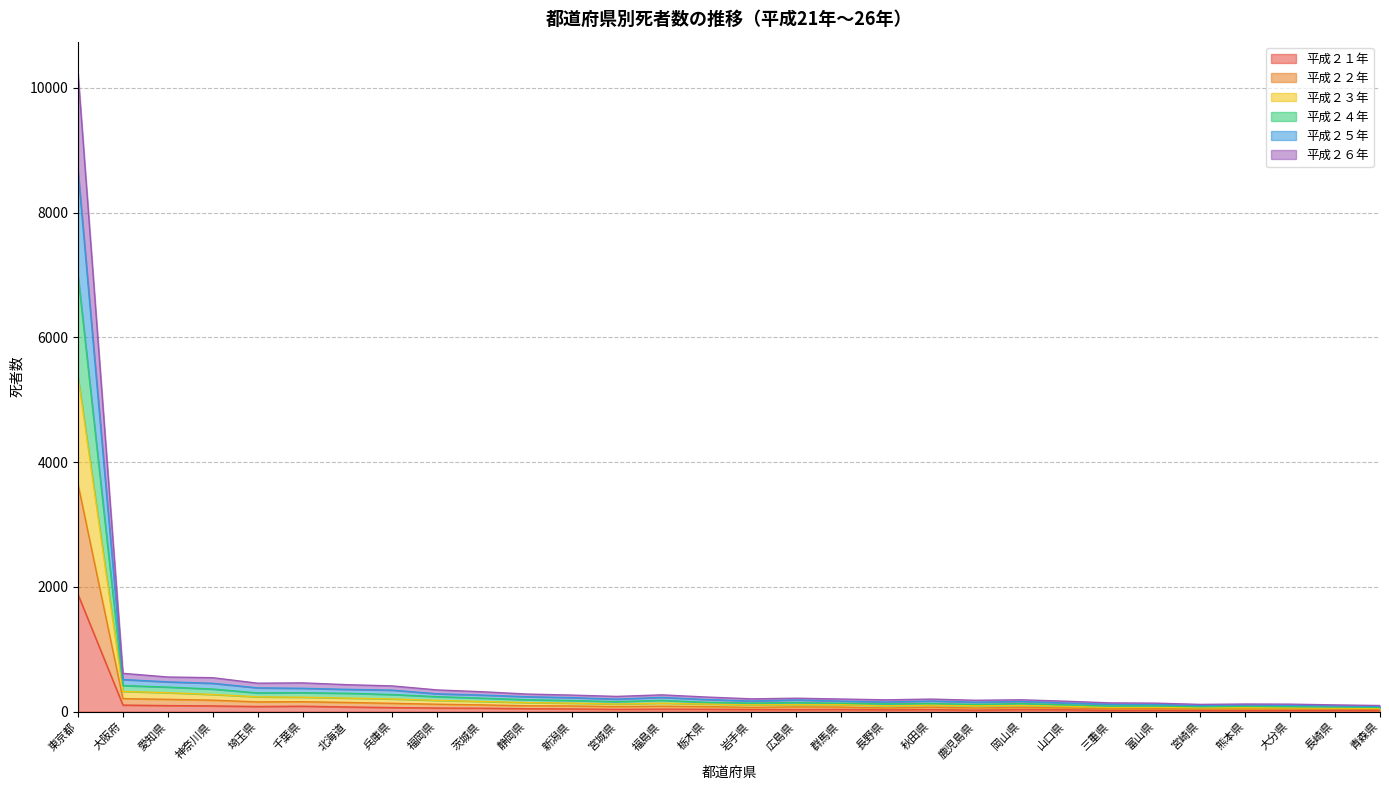

At which category is the sum across all series the highest?

東京都